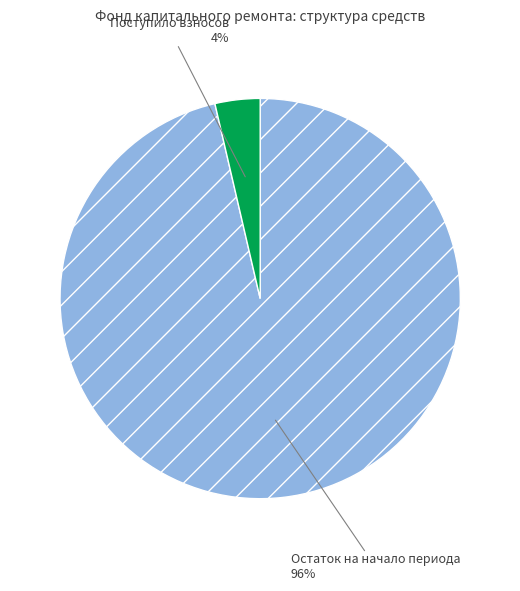

How many slices are in this pie chart?

2